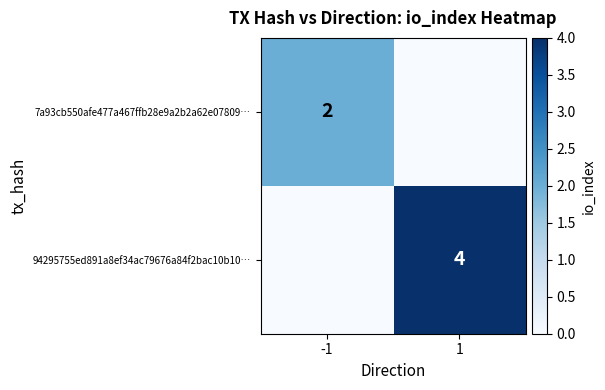

True or false: 94295755ed891a8ef34ac79676a84f2bac10b10… has a value of 2 at 1.

False